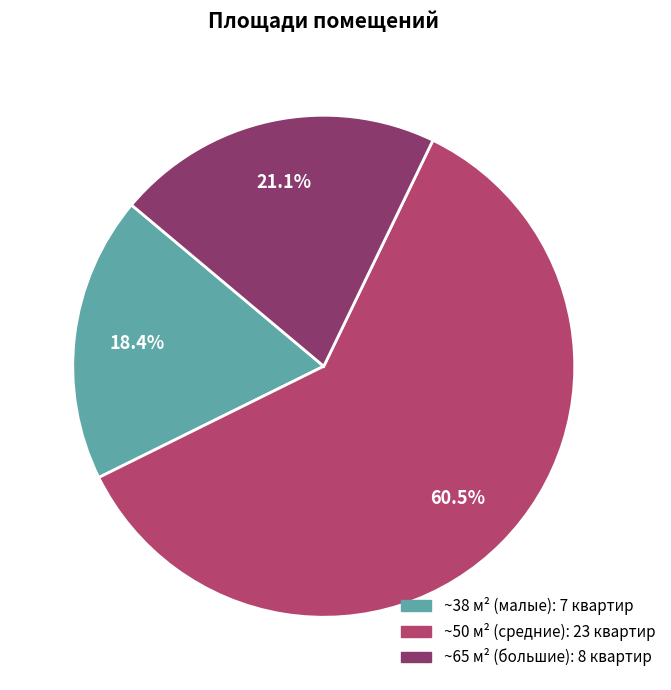

Is there any slice that represents more than half of the pie?

Yes